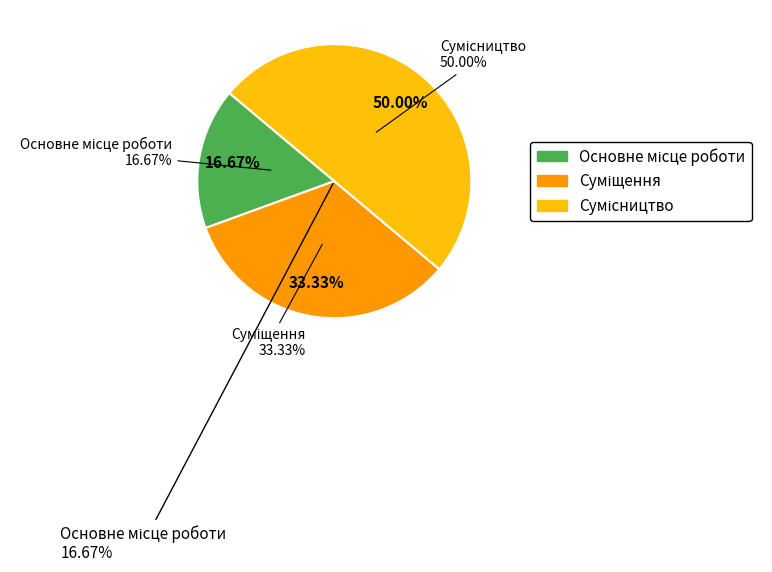

Which category has the smallest portion of the pie?

Основне місце роботи